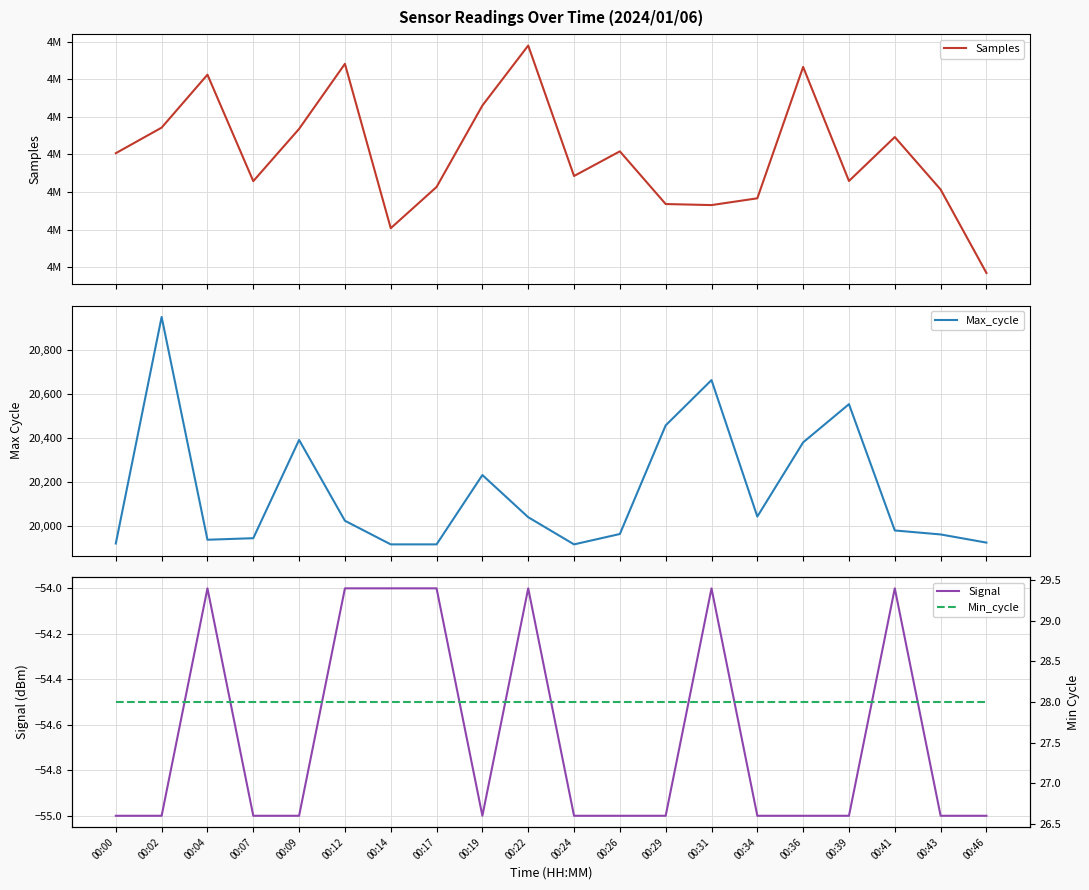

Count the number of categories in the chart.

20